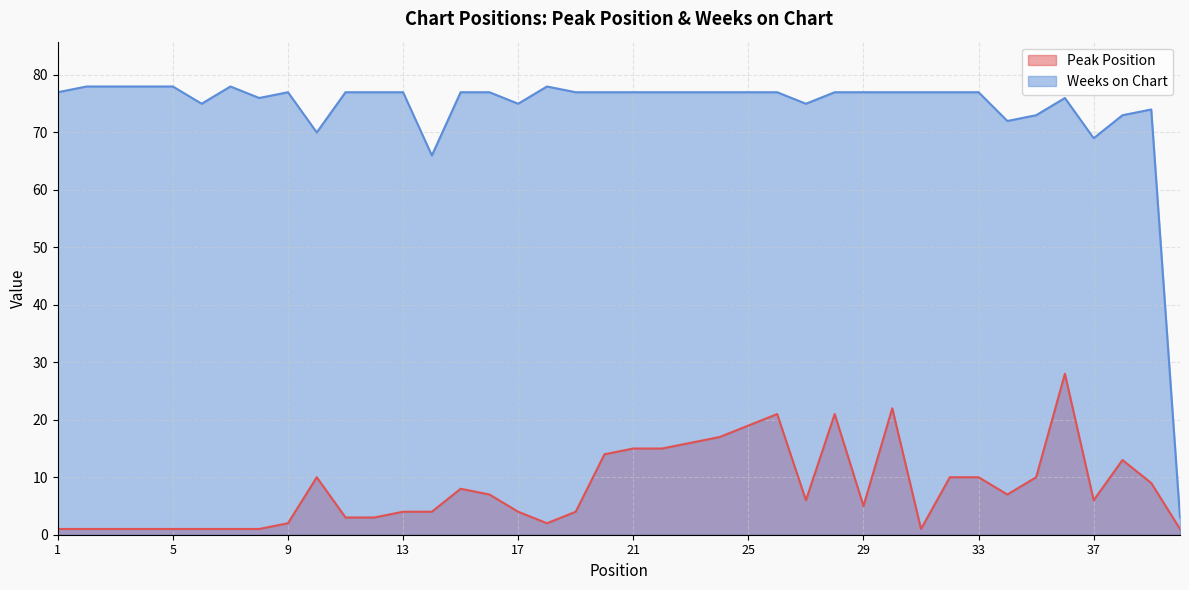

True or false: Weeks on Chart has more than 2 interior local peaks.

True